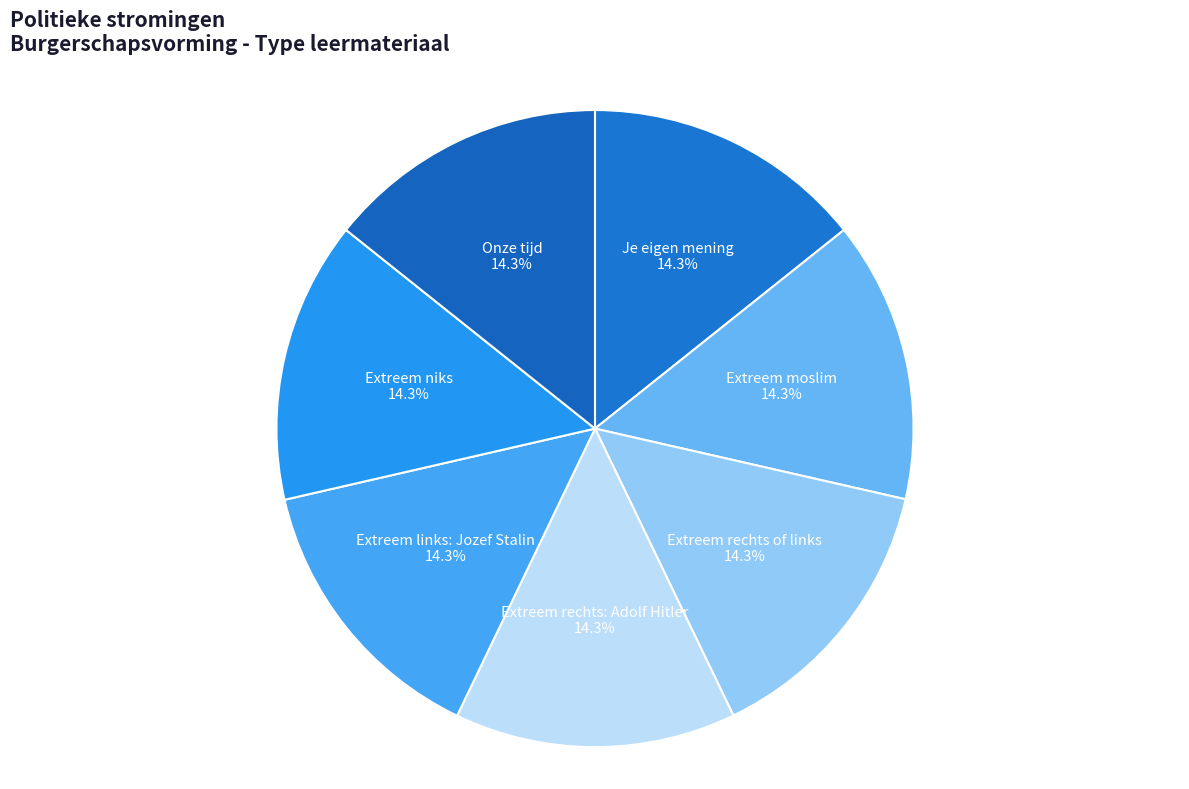

Which category has the smallest portion of the pie?

Je eigen mening